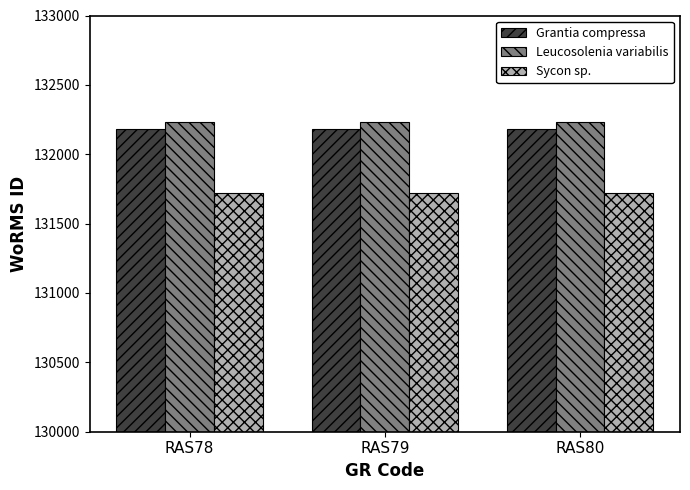

What is the approximate value of Grantia compressa at RAS80?

132181